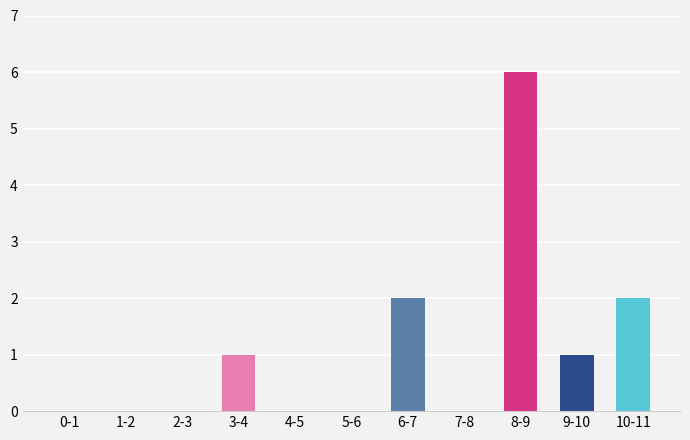

Reading left to right, what are all the values shown in this chart?

0-1=0	1-2=0	2-3=0	3-4=1	4-5=0	5-6=0	6-7=2	7-8=0	8-9=6	9-10=1	10-11=2